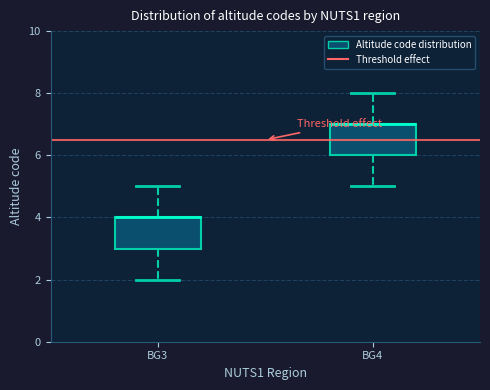

Where is the upper edge of the box for BG3 on the y-axis? The values are not printed on the chart, so give them approximately, as read against the axis.

4